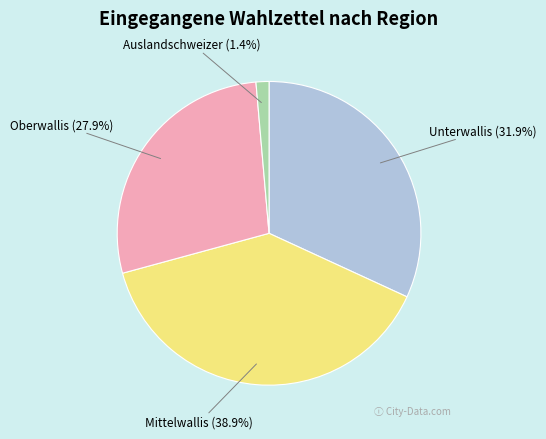

Does Unterwallis represent more than half of the total?

No